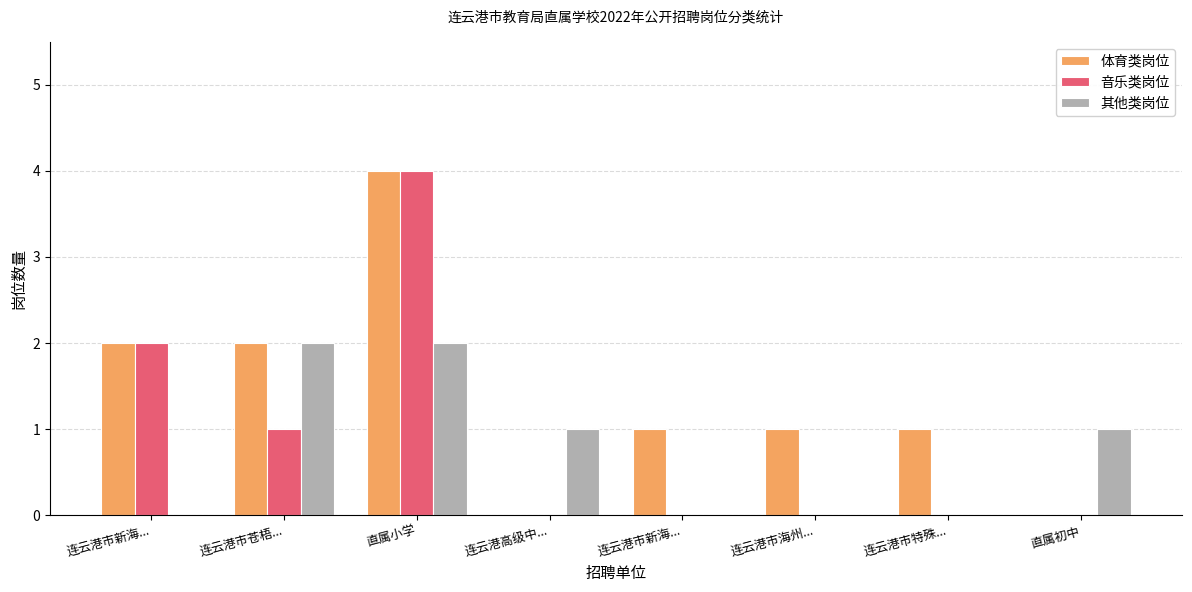

How many categories are shown in the chart?

8